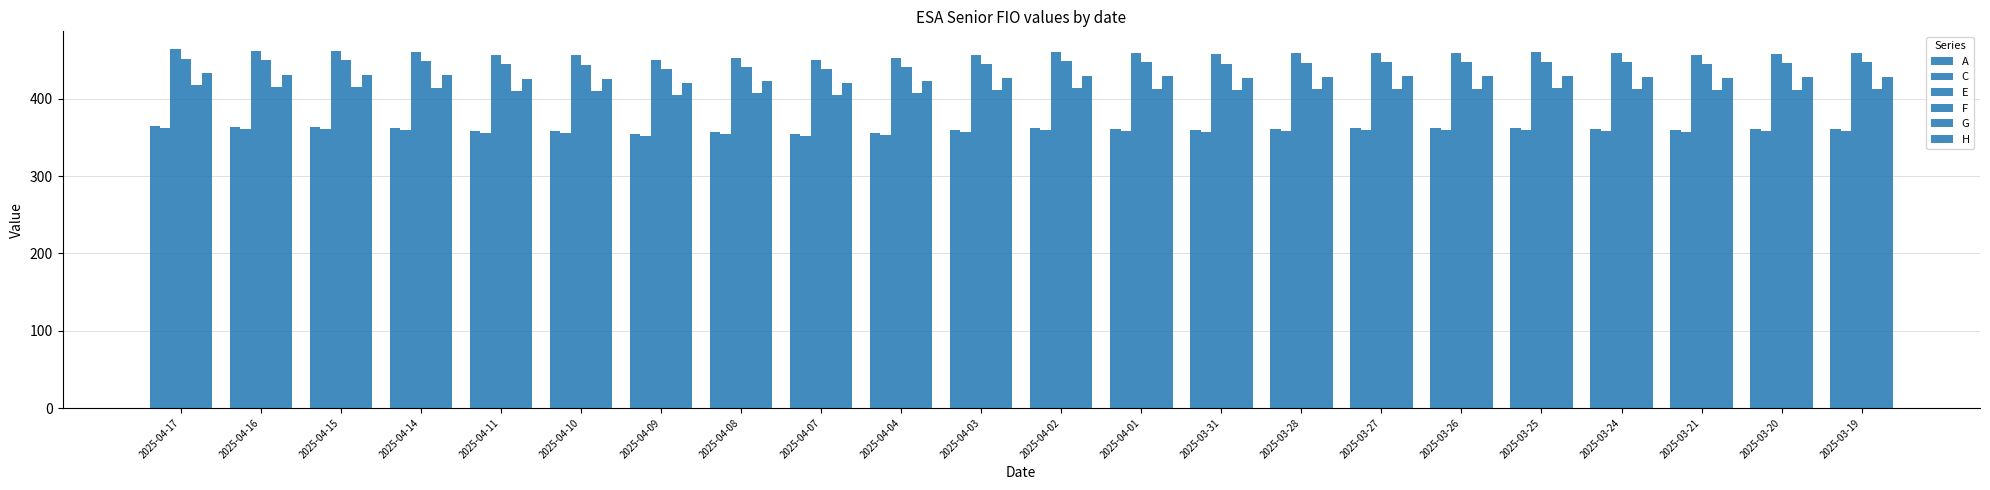

What is the difference between the F values at 2025-04-07 and 2025-03-21?

6.7